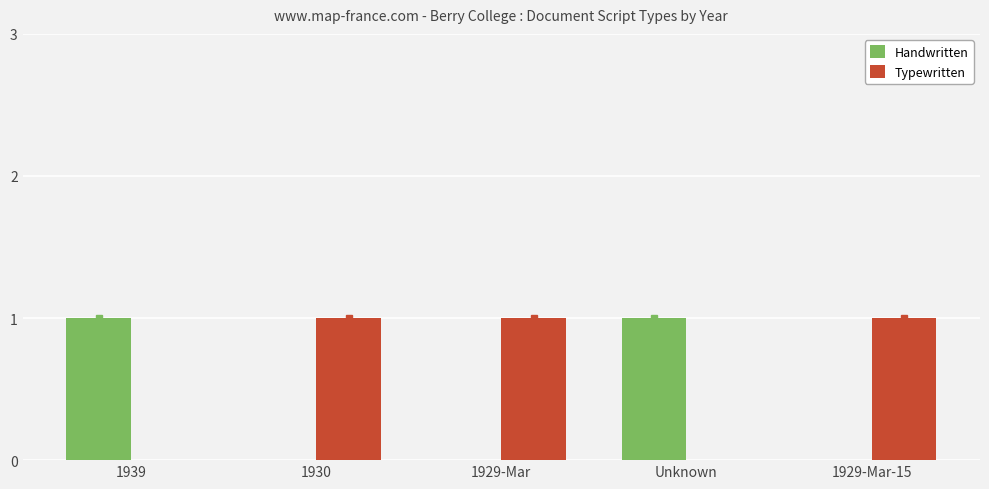

How many data points does each series have?

5